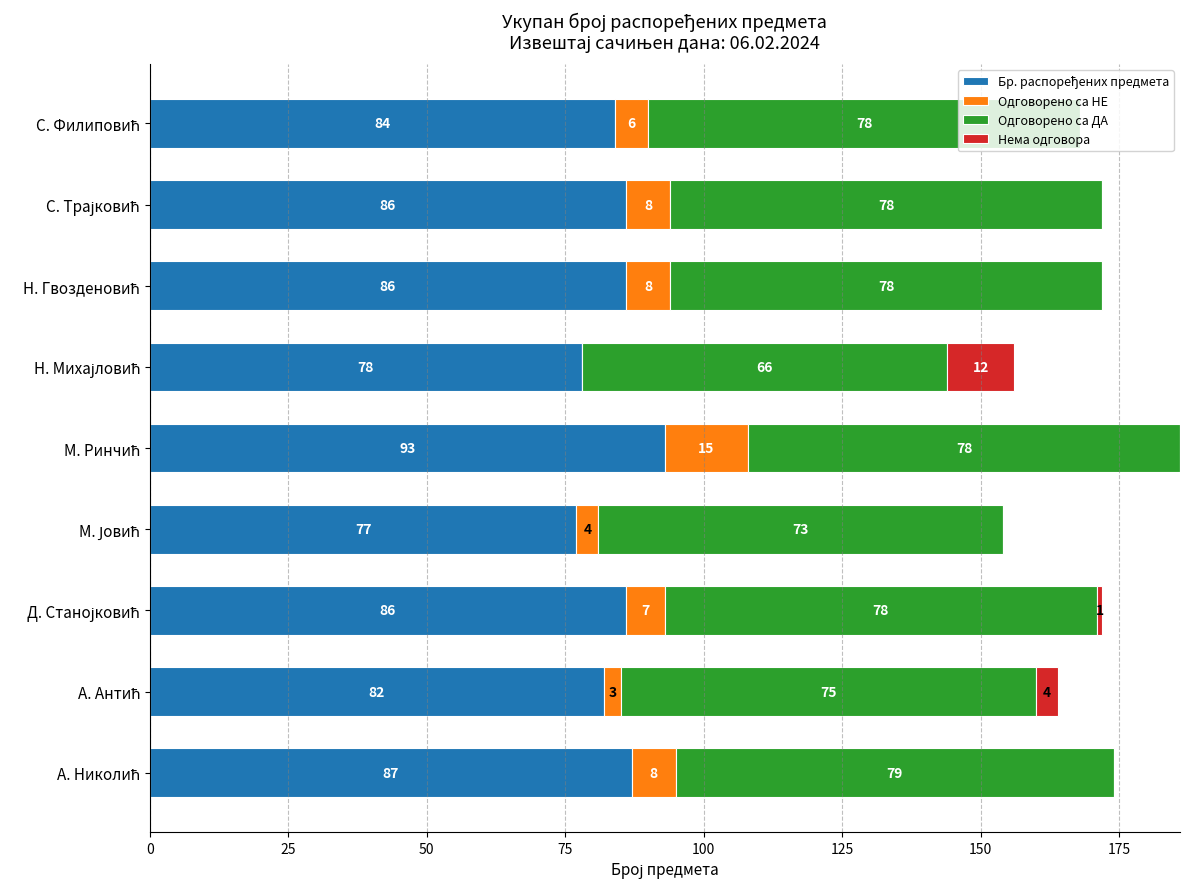

How many categories are shown in the chart?

9